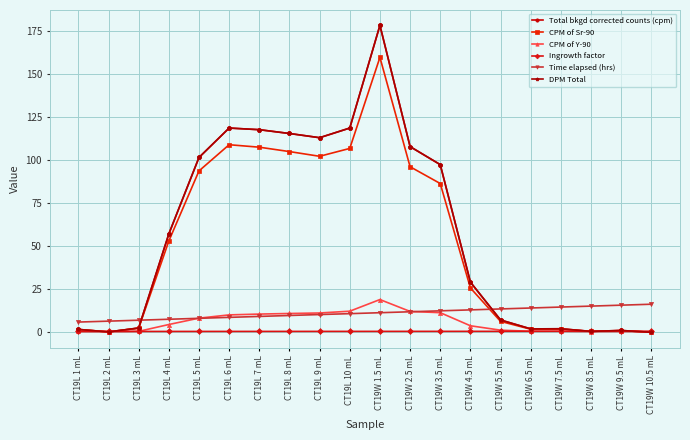

True or false: DPM Total has more than 0 interior local peaks.

True